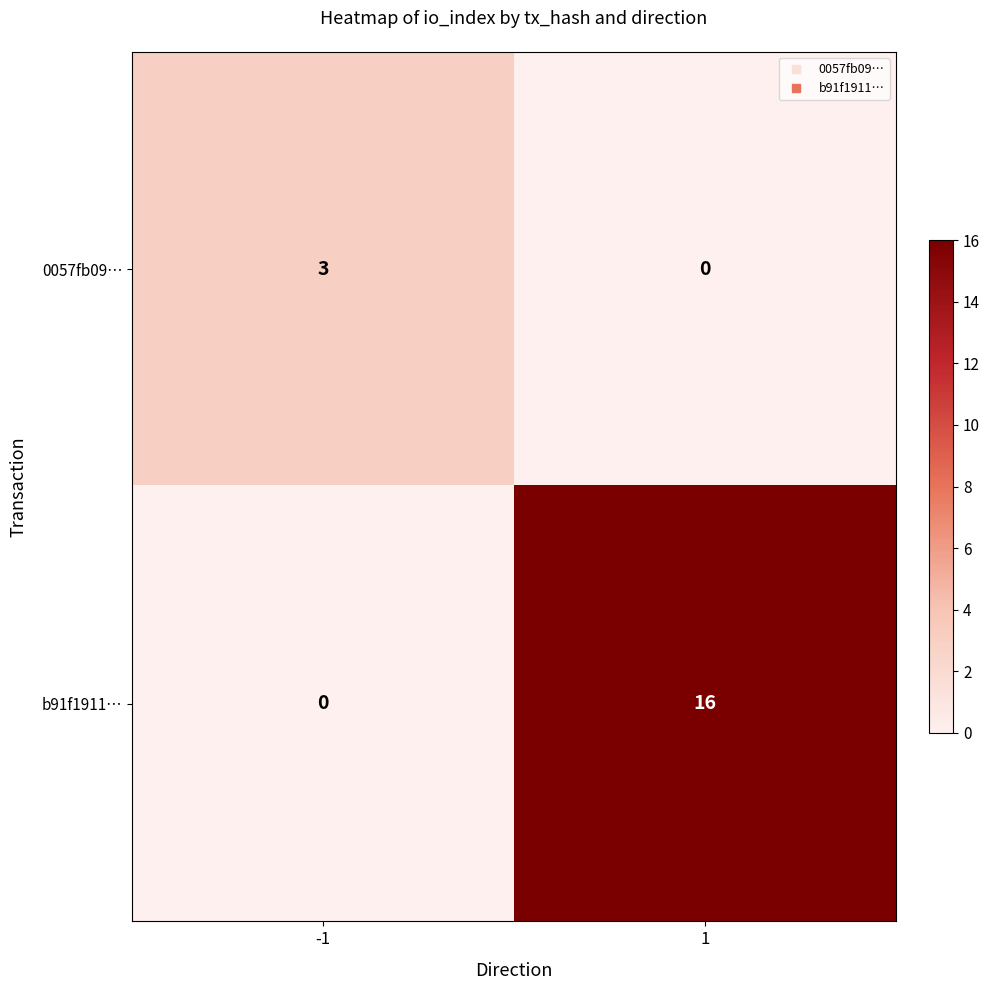

Rank the series by their maximum value, from highest to lowest.

b91f1911…, 0057fb09…